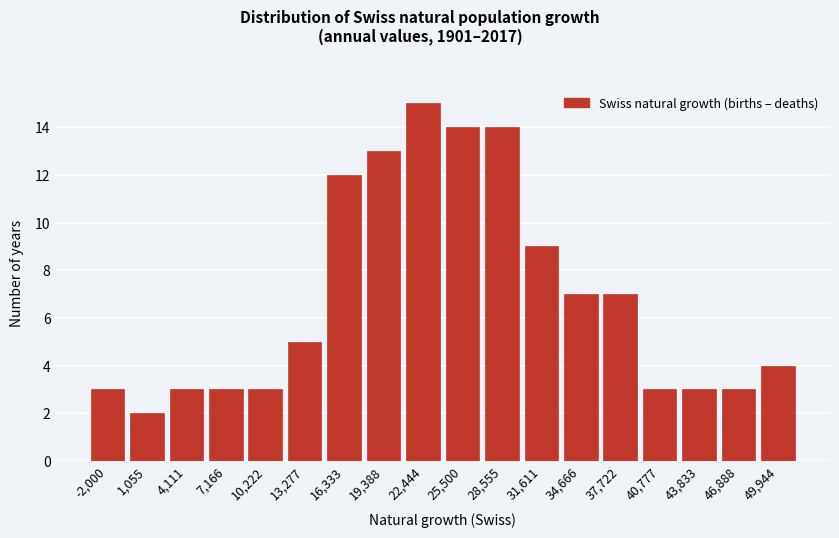

Reading left to right, what are all the values shown in this chart?

3	2	3	3	3	5	12	13	15	14	14	9	7	7	3	3	3	4